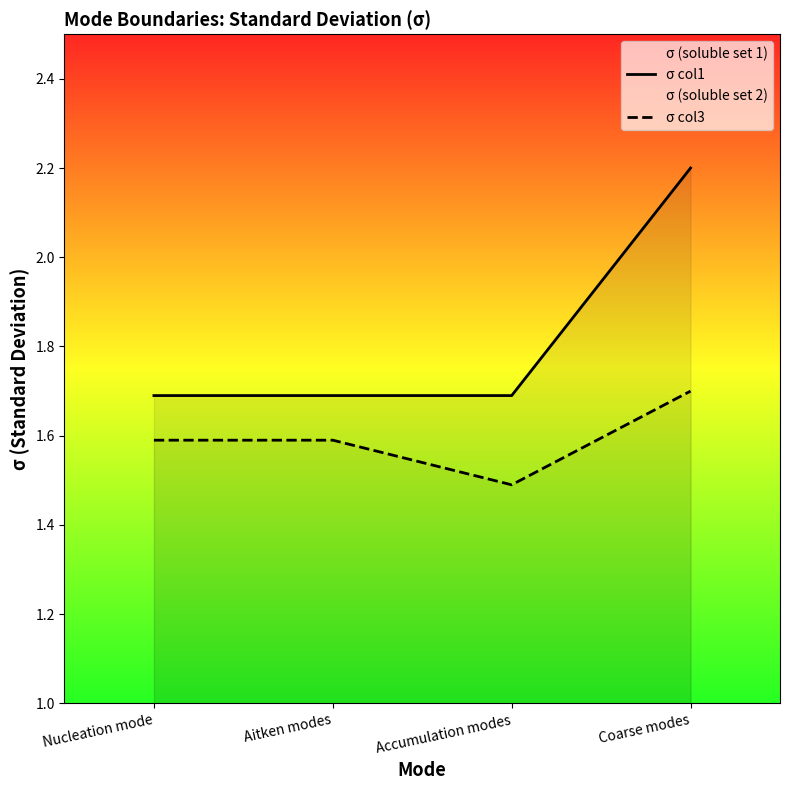

What is the difference between the maximum and minimum values in the σ col3 series?

0.2